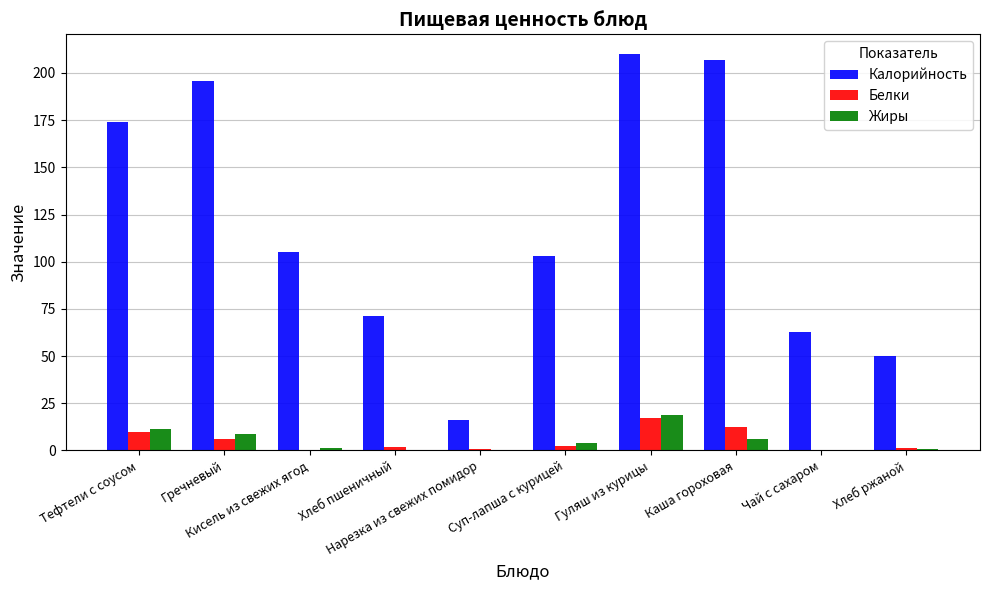

What is the maximum value for Белки?

17.0